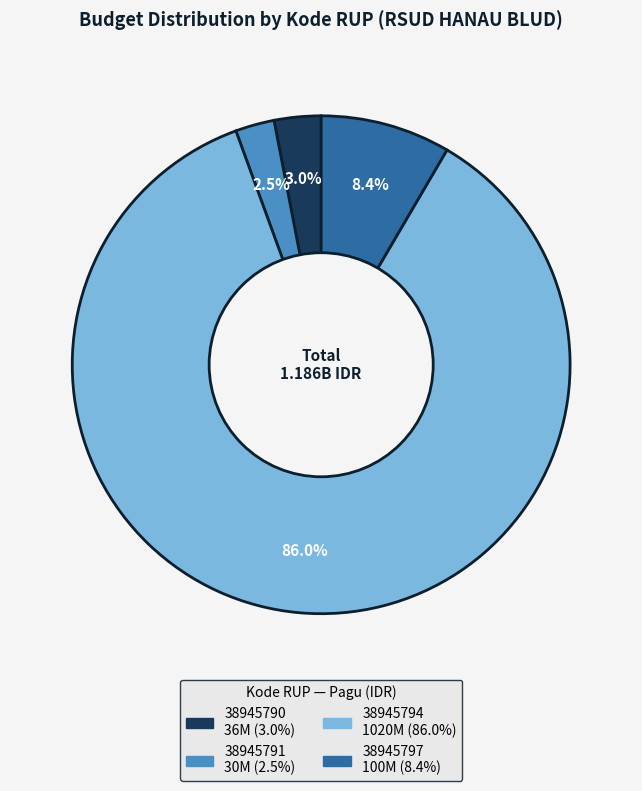

How many segments does this pie chart have?

4